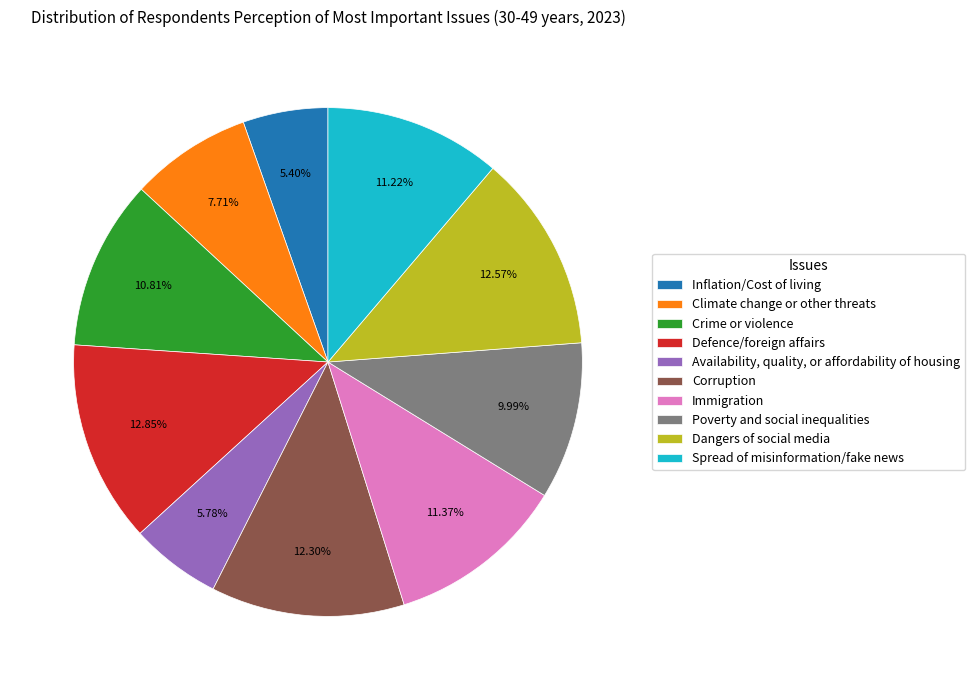

How many segments does this pie chart have?

10